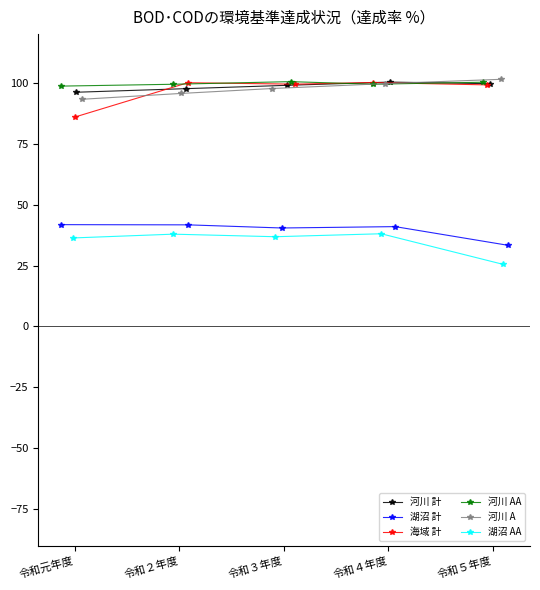

Reading left to right, transcribe all the data shown in this chart.

河川 計: 96.1	97.6	99.0	100.3	99.7
湖沼 計: 41.8	41.7	40.4	41.0	33.3
海域 計: 86.0	100.0	99.5	100.1	99.2
河川 AA: 98.7	99.4	100.5	99.4	100.3
河川 A: 93.3	95.6	97.7	99.7	101.5
湖沼 AA: 36.3	37.9	36.8	38.0	25.5